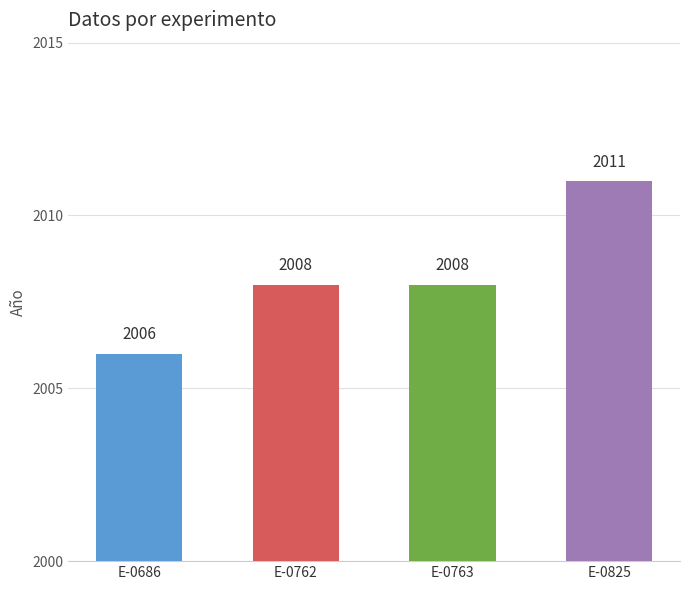

The chart shows a value of 3033 at E-0763. True or false?

False